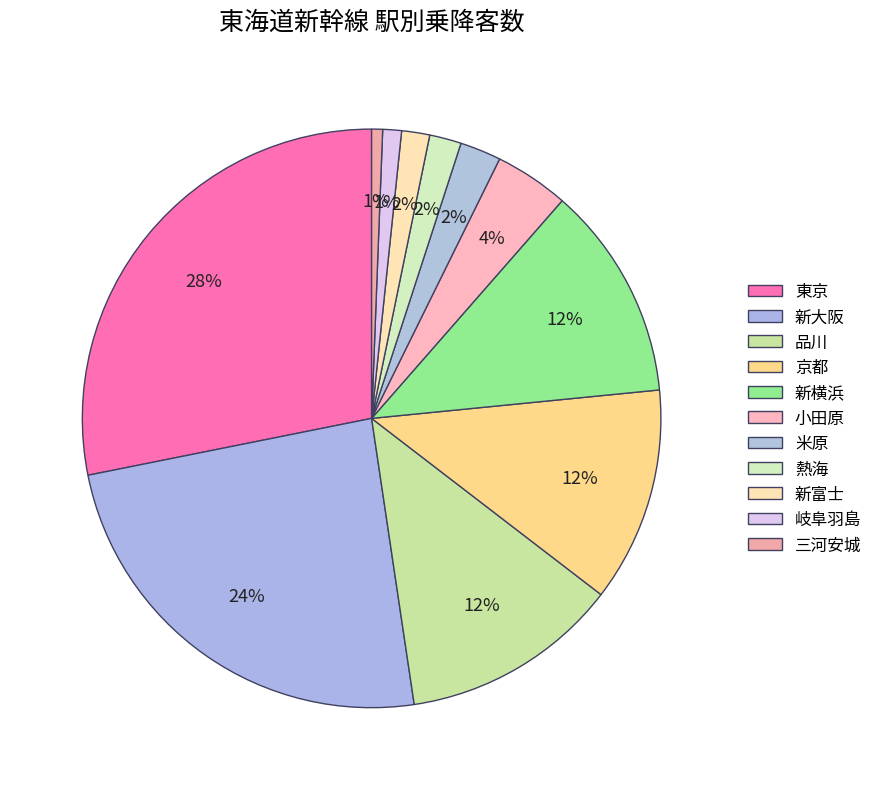

Which slice is the smallest?

三河安城